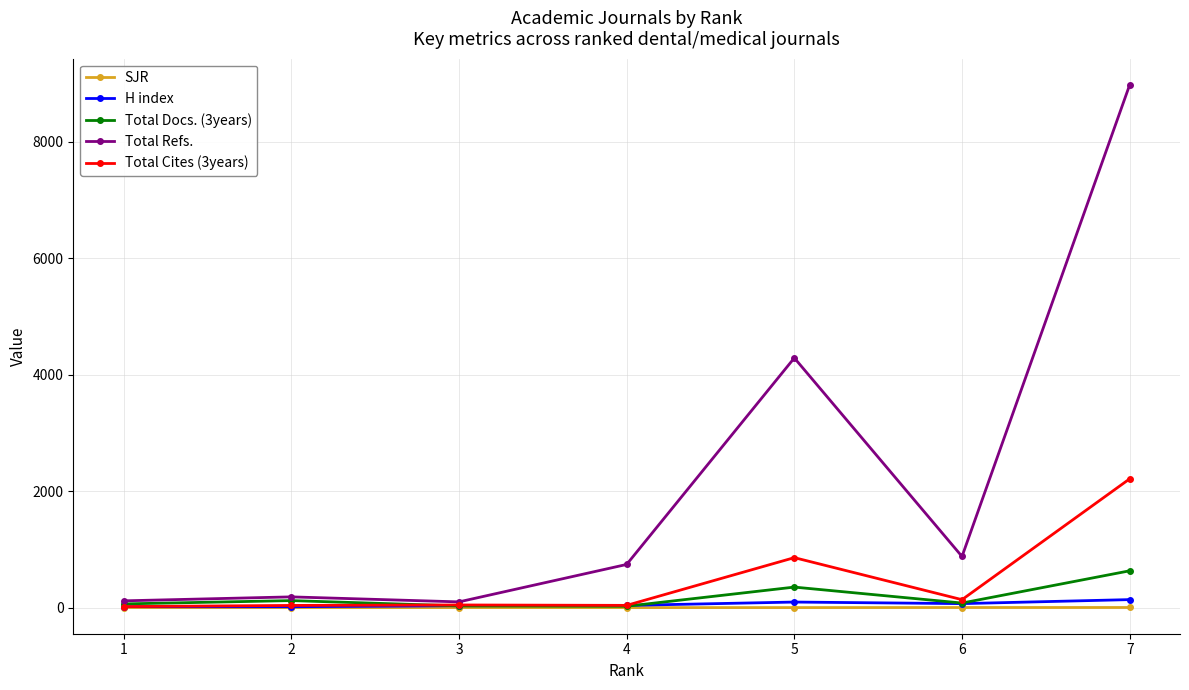

Count the number of categories in the chart.

7